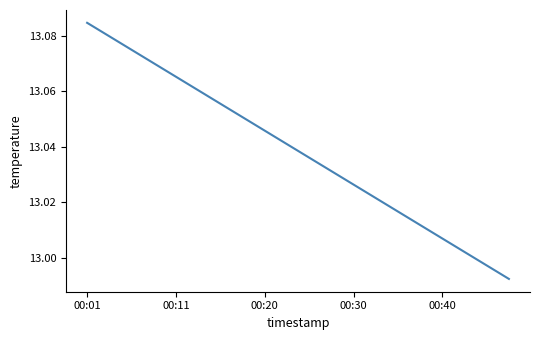

Reading left to right, transcribe all the data shown in this chart.

13.1	13.1	13.1	13.1	13.1	13.1	13.1	13.1	13.0	13.0	13.0	13.0	13.0	13.0	13.0	13.0	13.0	13.0	13.0	13.0